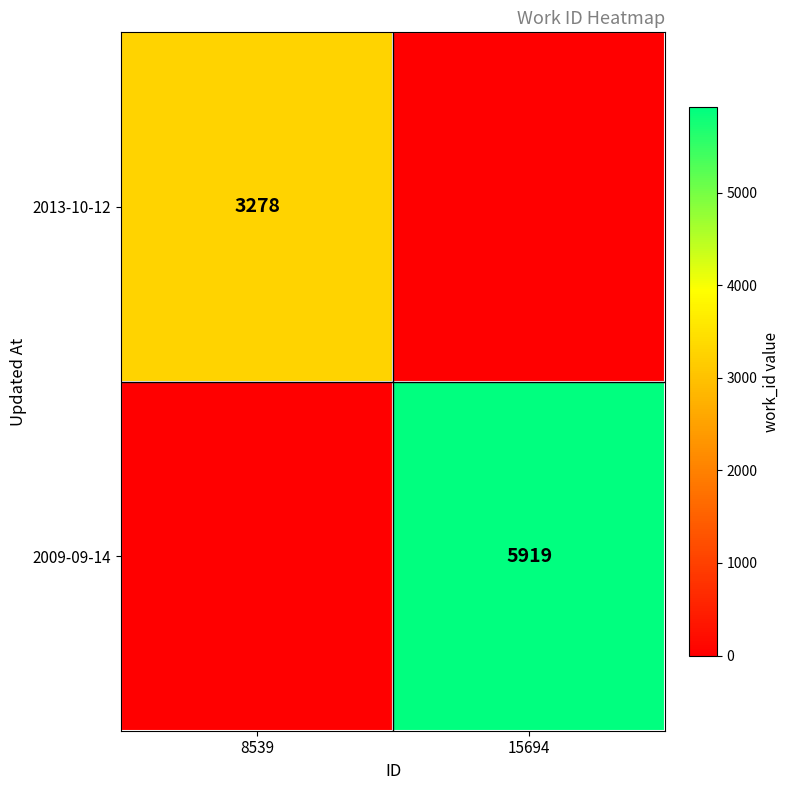

Is it true that 2013-10-12 equals 3278 at 8539?

True